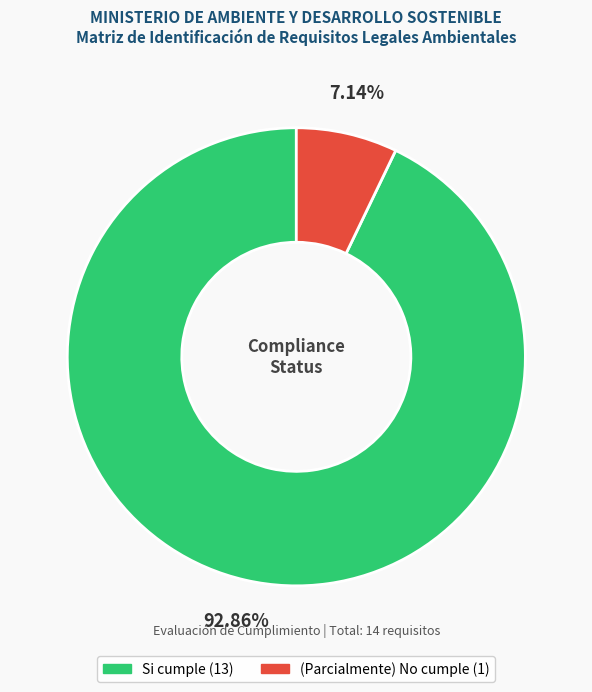

Combined, do Si cumple and (Parcialmente) No cumple account for over 50%?

Yes